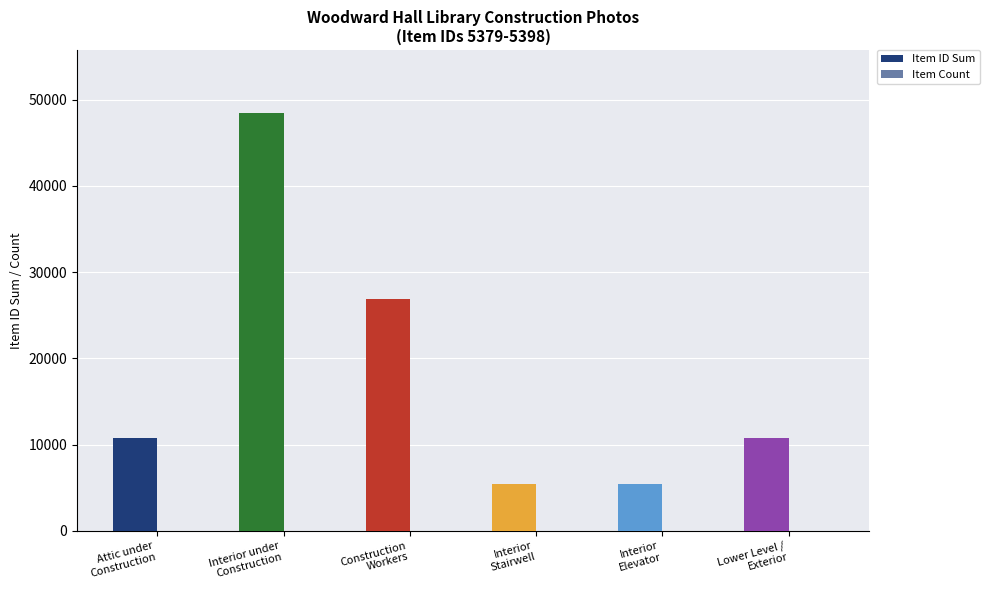

At which label is Item ID Sum closest to 26939?

Construction
Workers